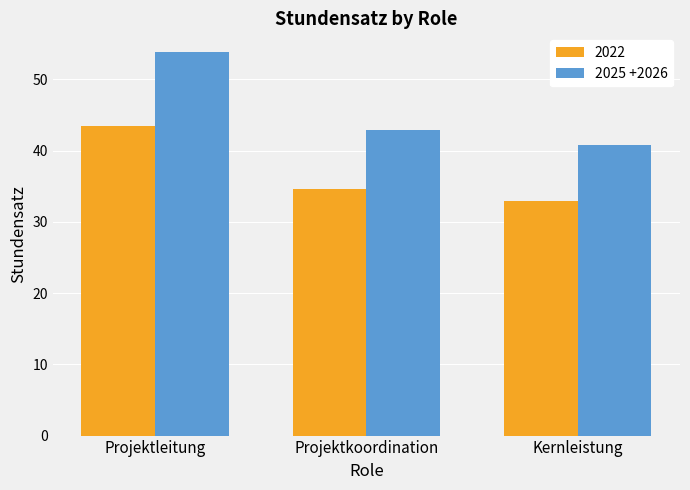

What is the average value of the 2025 +2026 series?

45.8